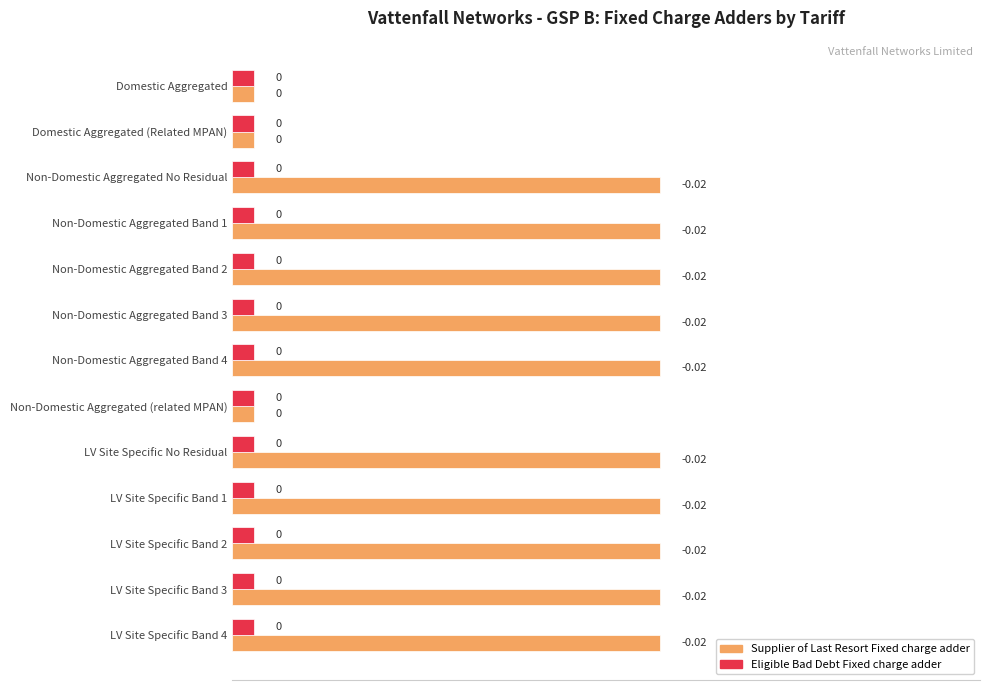

Rank the series by their average value, from lowest to highest.

Eligible Bad Debt Fixed charge adder, Supplier of Last Resort Fixed charge adder